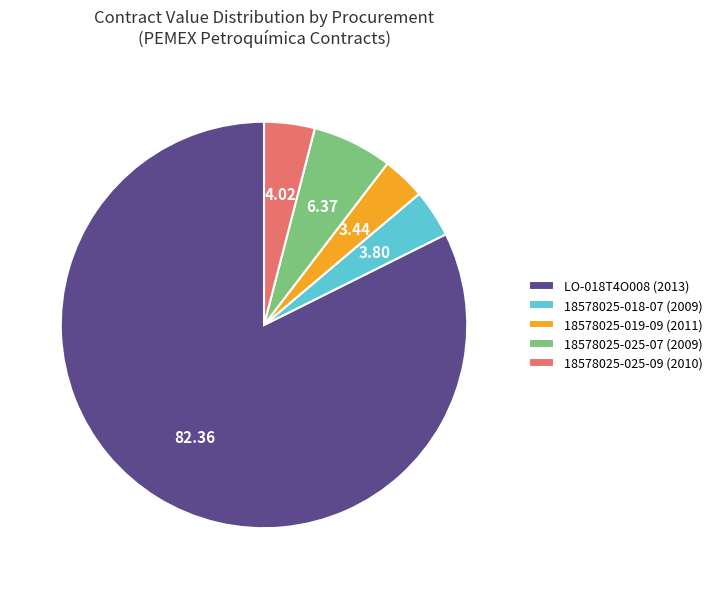

What is the largest slice in the pie chart?

LO-018T4O008 (2013)